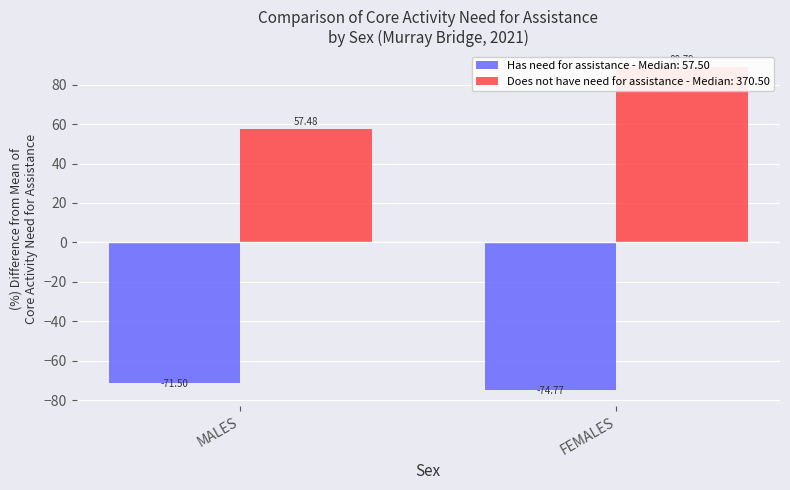

What are all the series names shown in the legend?

Has need for assistance, Does not have need for assistance